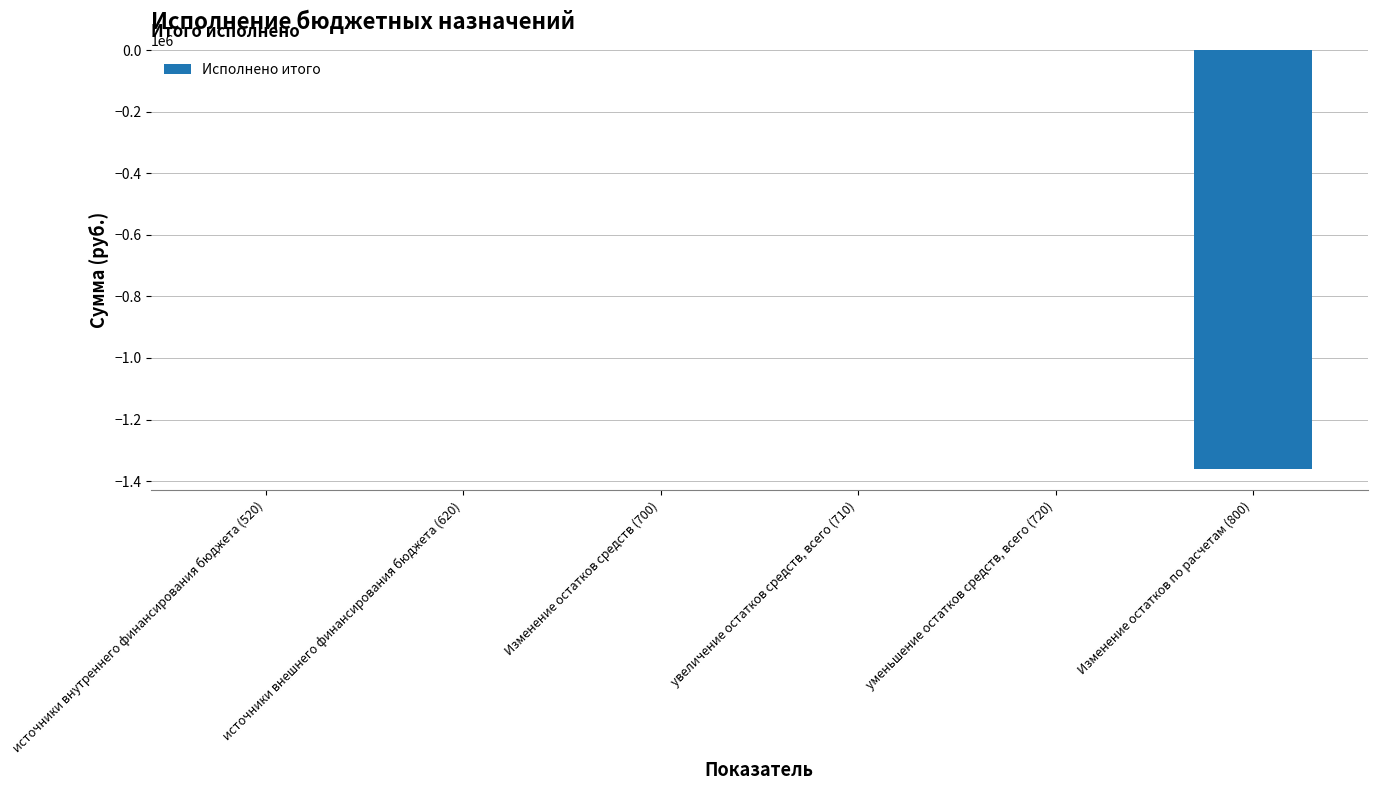

Reading left to right, transcribe all the data shown in this chart.

0.0	0.0	0.0	0.0	0.0	-1361460.6